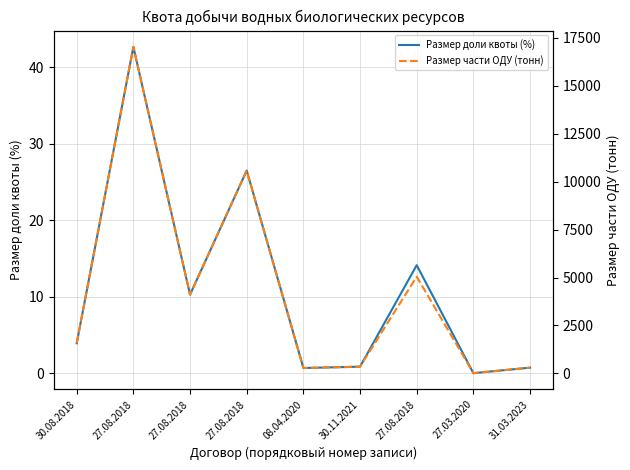

At which label does Размер доли квоты (%) reach its minimum?

27.03.2020